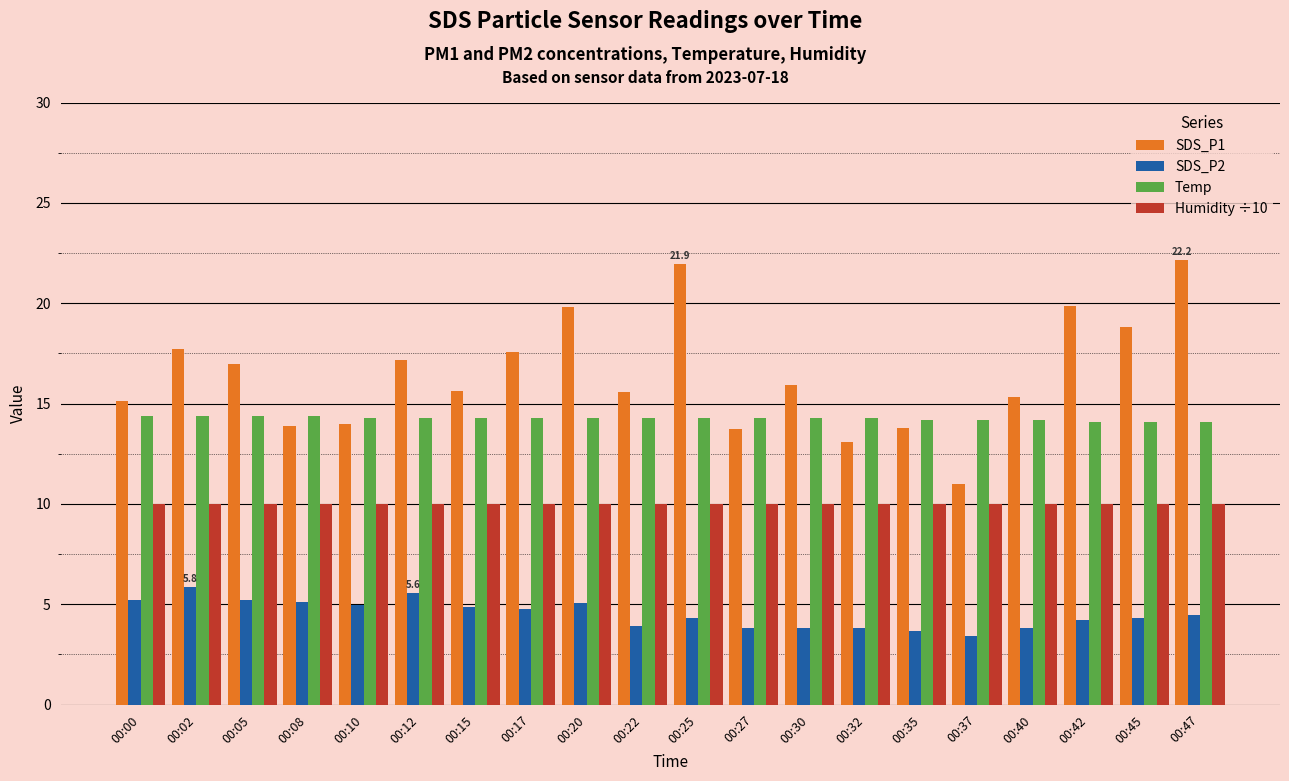

True or false: Temp has a value of 20.3 at 00:15.

False